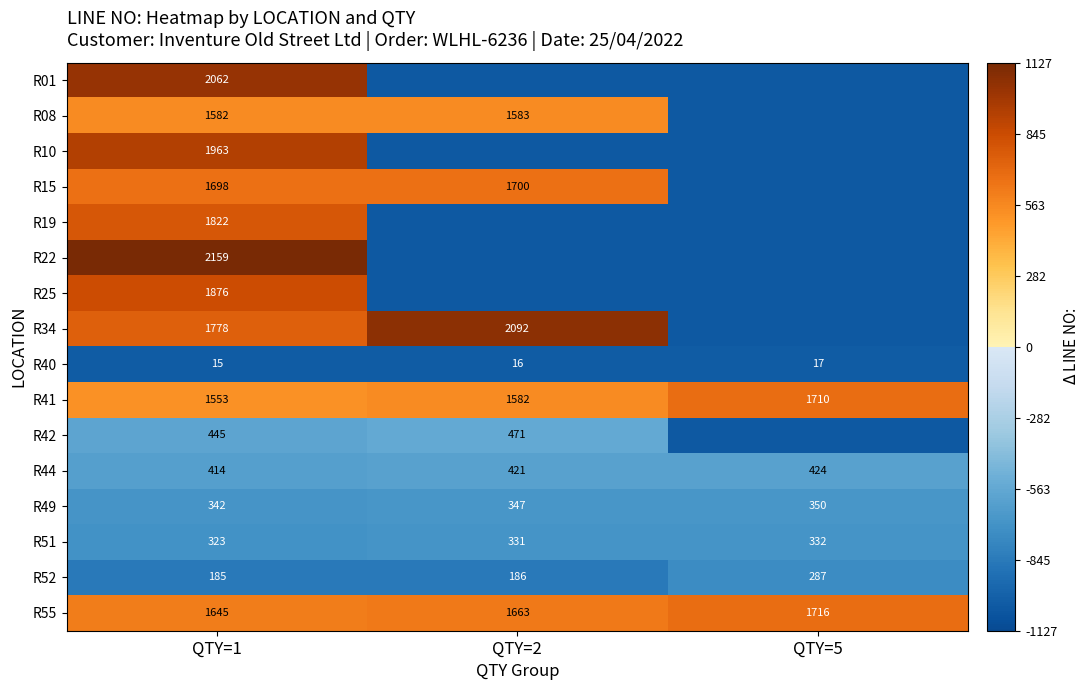

Which category has the highest value across all series?

QTY=1